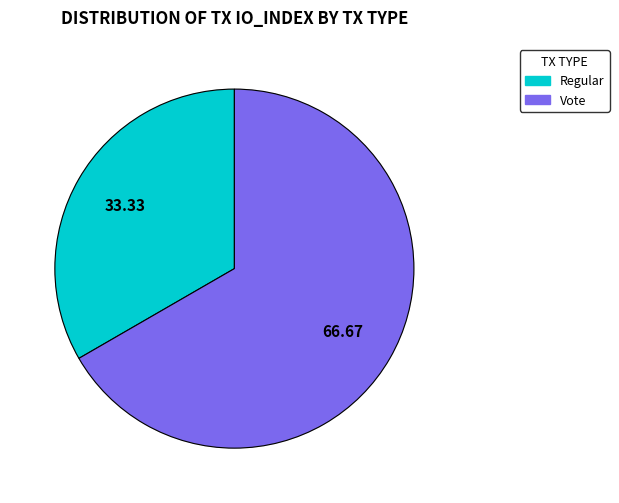

Is there any slice that represents more than half of the pie?

Yes